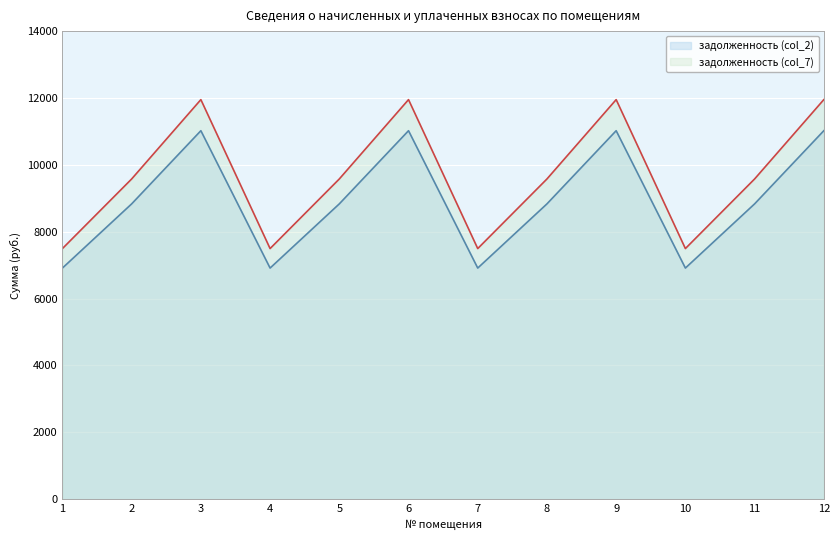

What is the total value across all series at 3?

22971.5